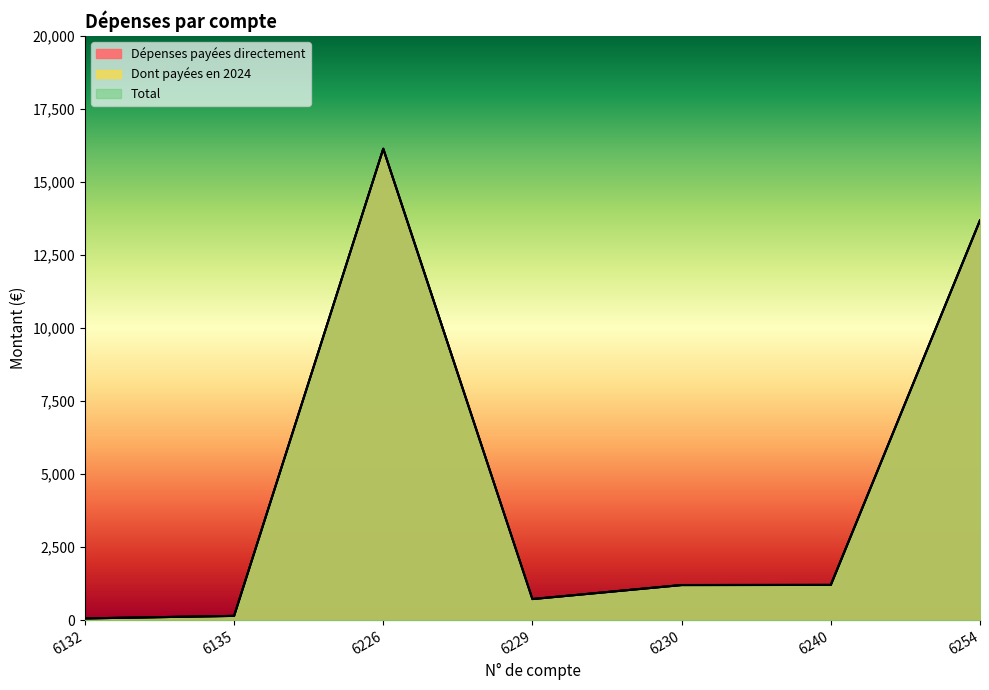

Between 6226 and 6240, which series saw the biggest shift?

Dépenses payées directement